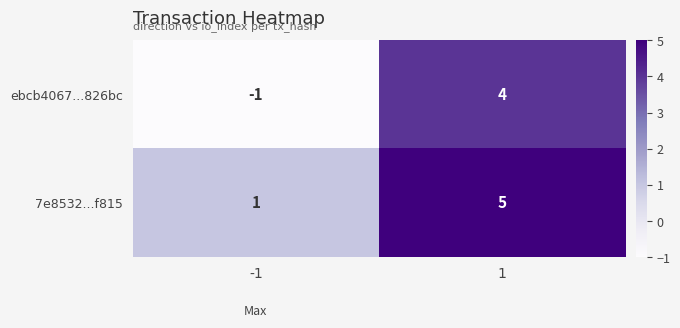

The 7e8532...f815 series shows 1 at -1. True or false?

True